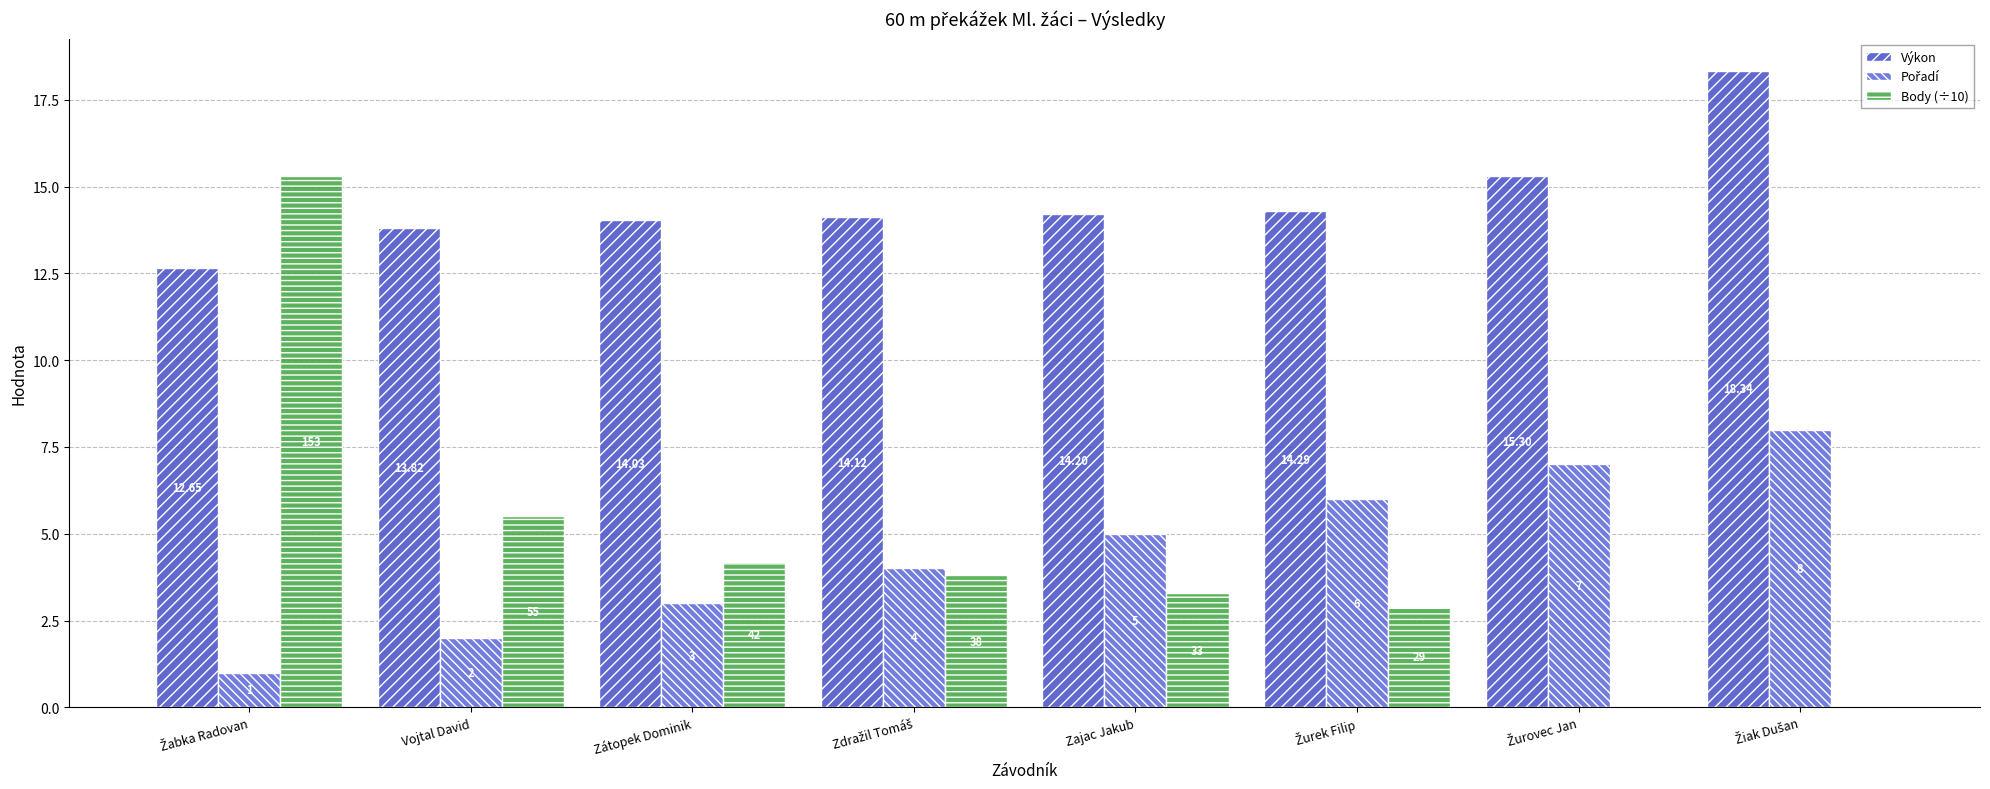

What is the average value of the Výkon series?

14.6